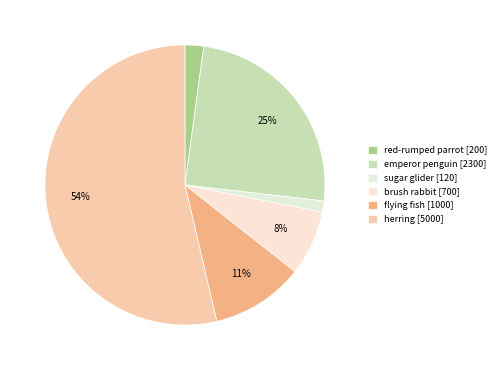

To the nearest percent, what is the difference between the largest and smallest slice percentages?

52%